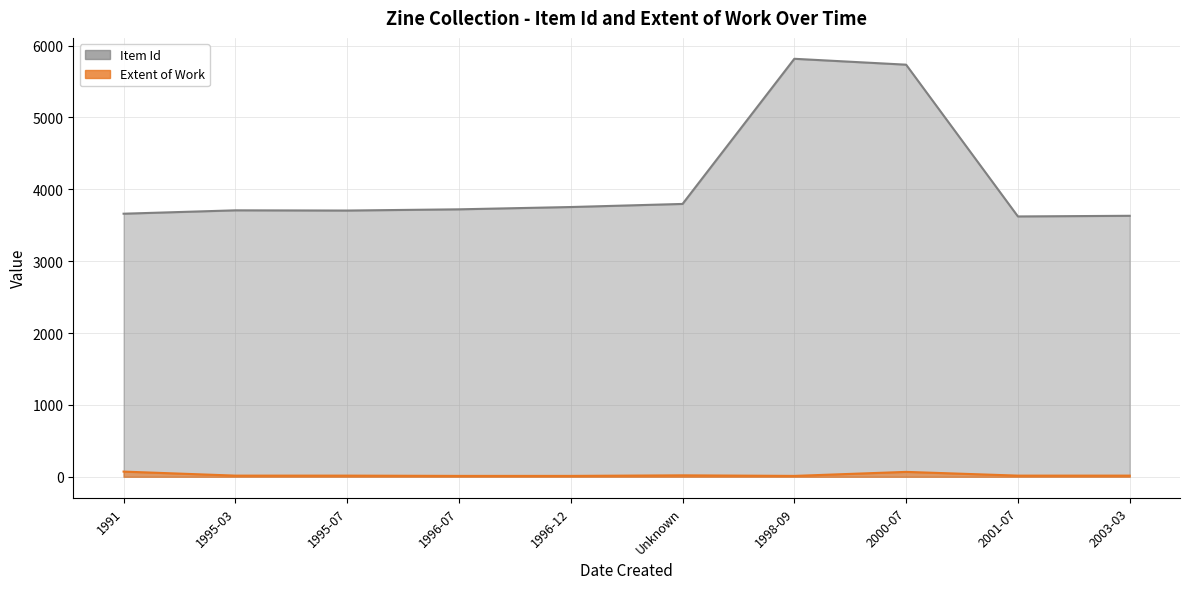

What is the value of the Extent of Work point at the 4th from the left?

12